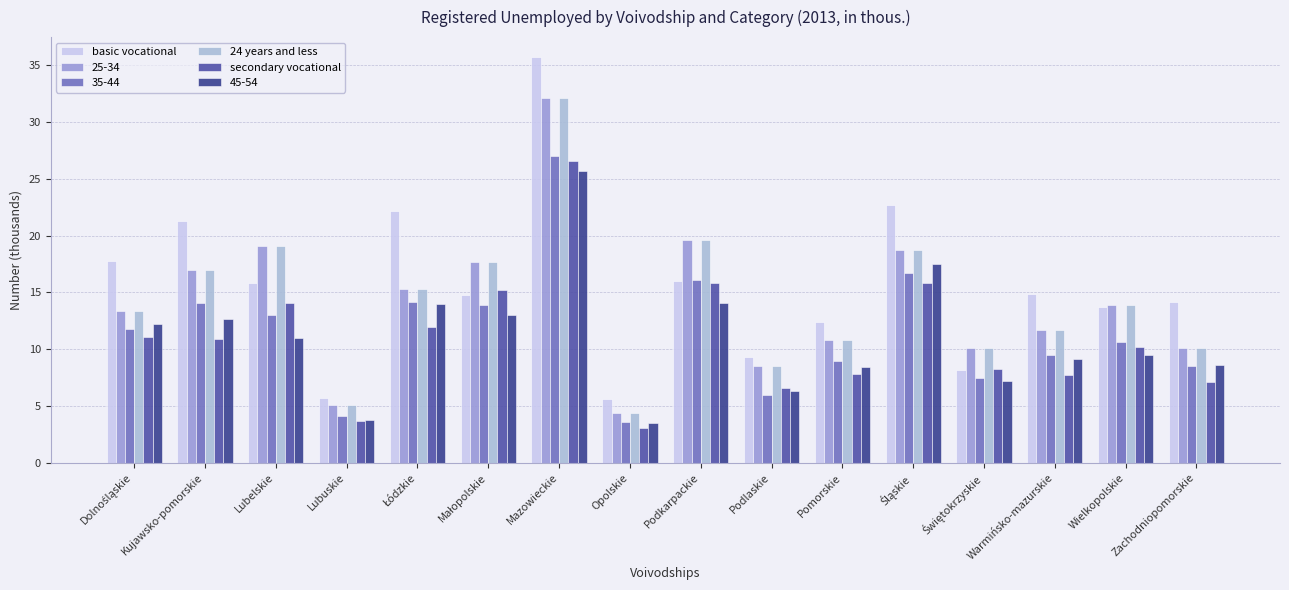

Between Podkarpackie and Wielkopolskie, which series saw the biggest shift?

24 years and less